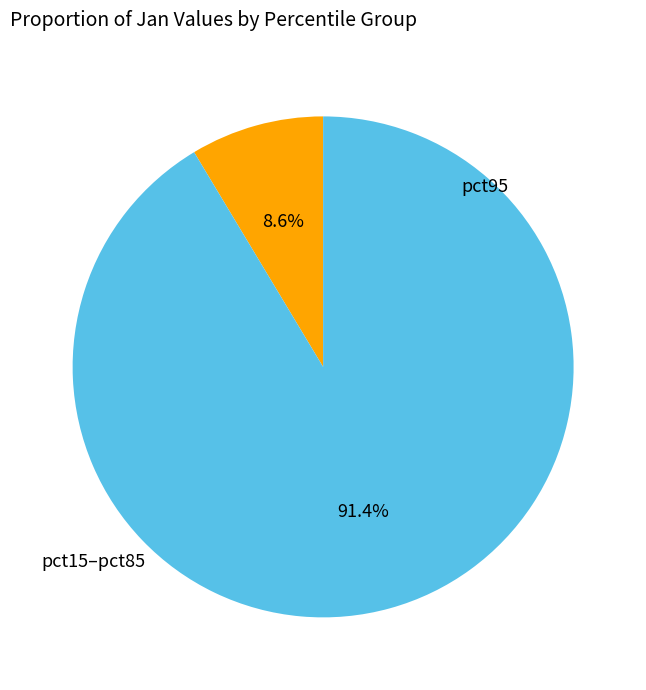

Is there any slice that represents more than half of the pie?

Yes